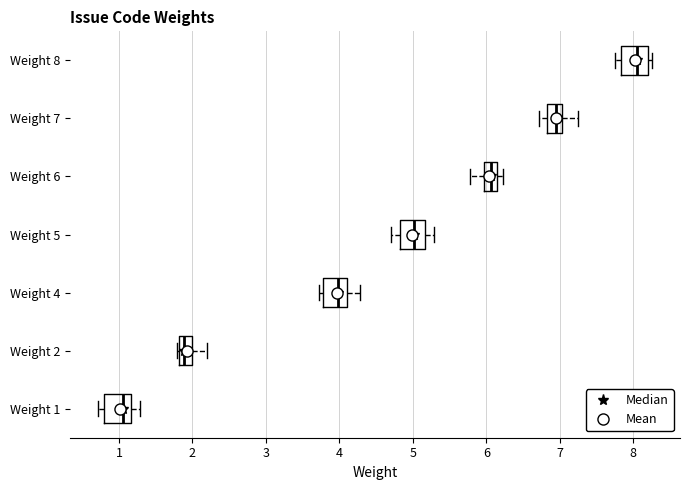

Reading bottom to top, transcribe this box plot: for each box, give where its median line is, the range the box spans, and where its two whiskers end, as read against the x-axis. The values are not printed on the chart, so give them approximately, as read against the axis.

Weight 1: median 1.1, box 0.8 to 1.2, whiskers 0.7 to 1.3
Weight 2: median 1.9, box 1.8 to 2.0, whiskers 1.8 (just left of the box's left edge) to 2.2
Weight 4: median 4.0, box 3.8 to 4.1, whiskers 3.7 to 4.3
Weight 5: median 5.0, box 4.8 to 5.2, whiskers 4.7 to 5.3
Weight 6: median 6.1 (inside the box), box 6.0 to 6.1, whiskers 5.8 to 6.2
Weight 7: median 7.0 (inside the box), box 6.8 to 7.0, whiskers 6.7 to 7.2
Weight 8: median 8.1, box 7.8 to 8.2, whiskers 7.7 to 8.3